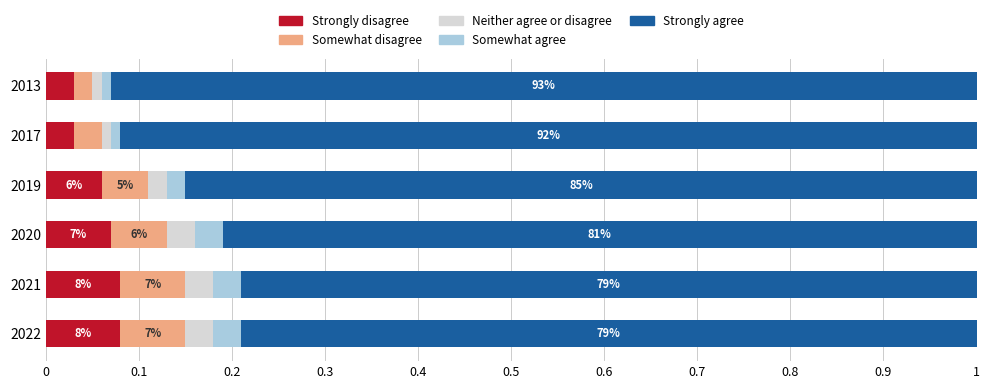

True or false: Strongly disagree has a value of 0.0 at 2019.

False